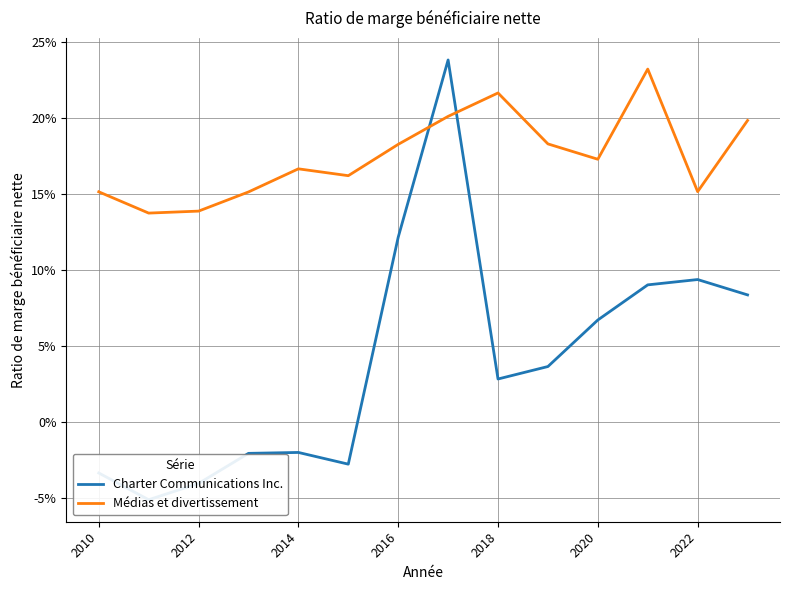

At which label does Charter Communications Inc. reach its minimum?

2012